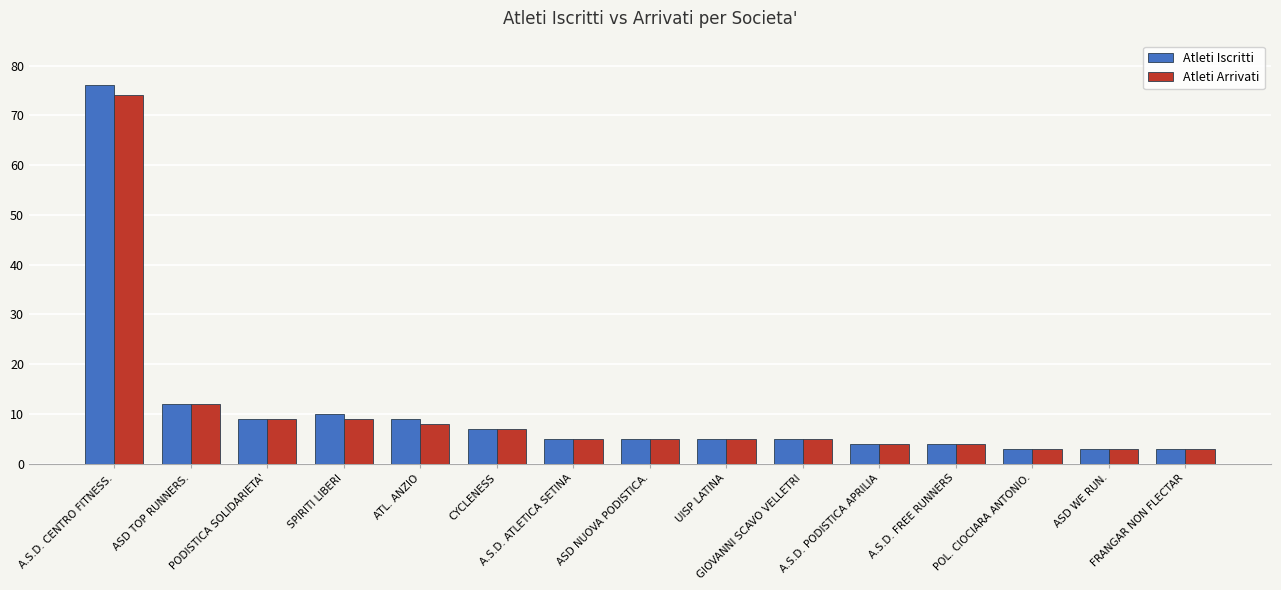

What is the average value of the Atleti Iscritti series?

11